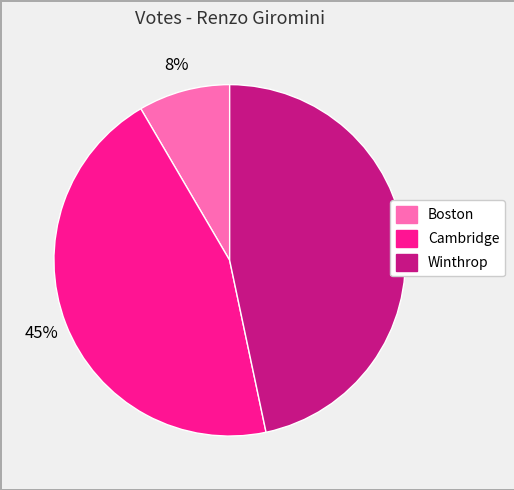

True or false: Winthrop accounts for 47% of the total.

True